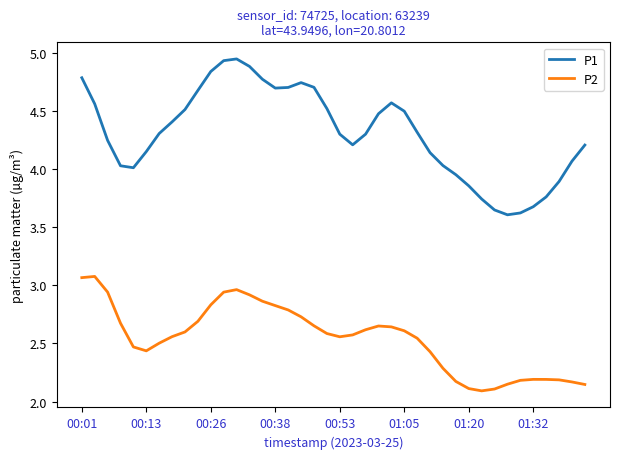

True or false: P1 and P2 cross at least once.

False